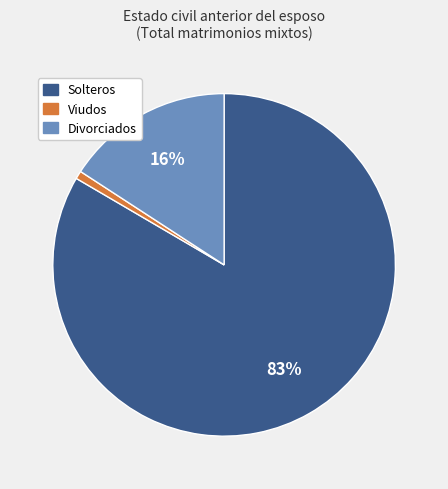

Combined, do Divorciados and Solteros account for over 50%?

Yes